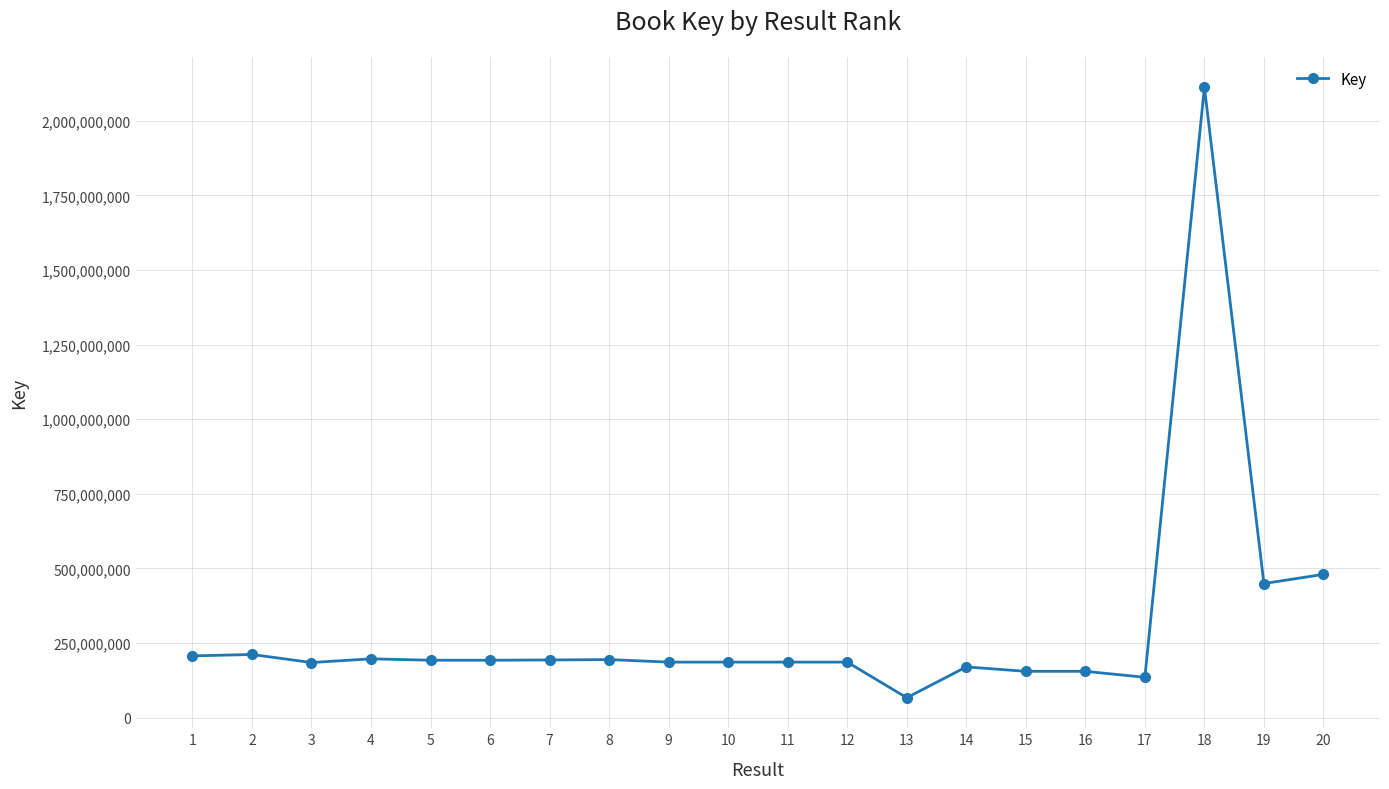

How many values are below 192678504?

10